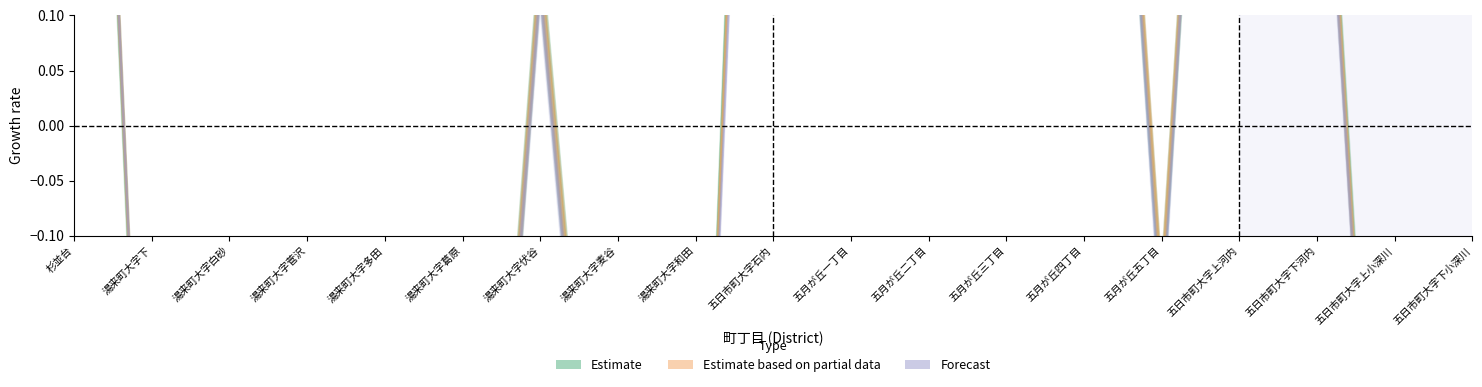

The male series shows -0.2 at 湯来町大字葛原. True or false?

False